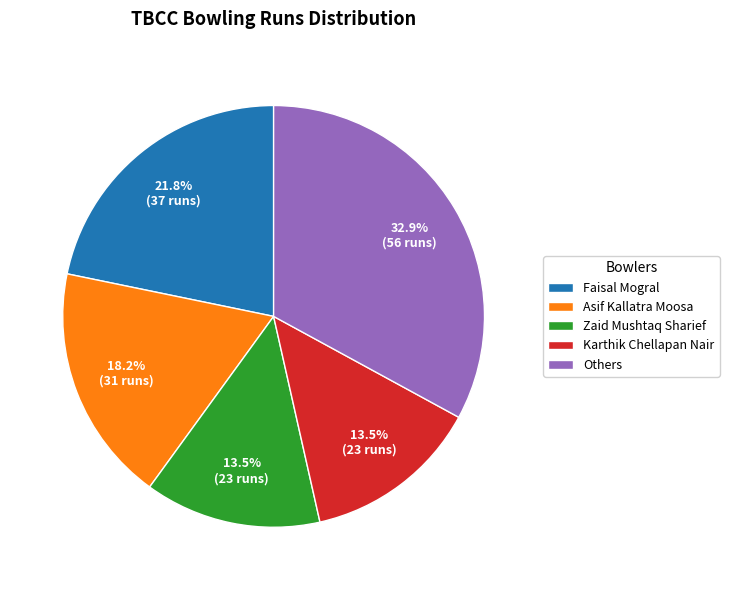

How much of the chart is everything except Asif Kallatra Moosa?

81.8%